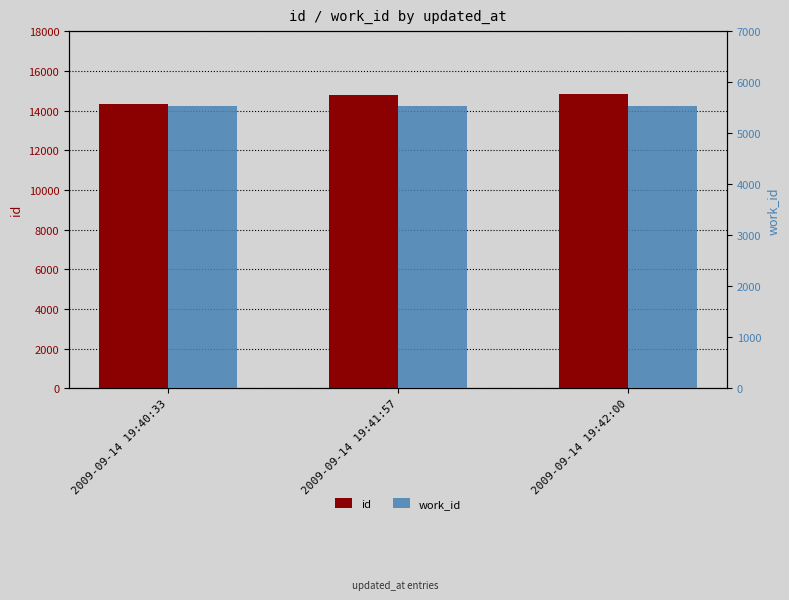

What are all the series names shown in the legend?

id, work_id